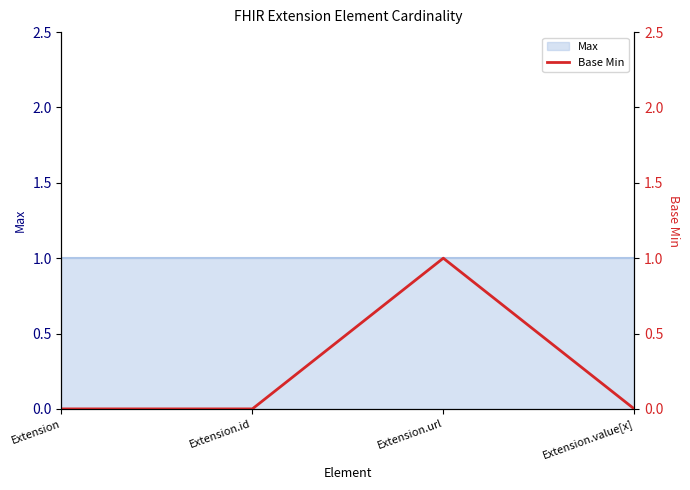

How many values are between 0 and 1?

4